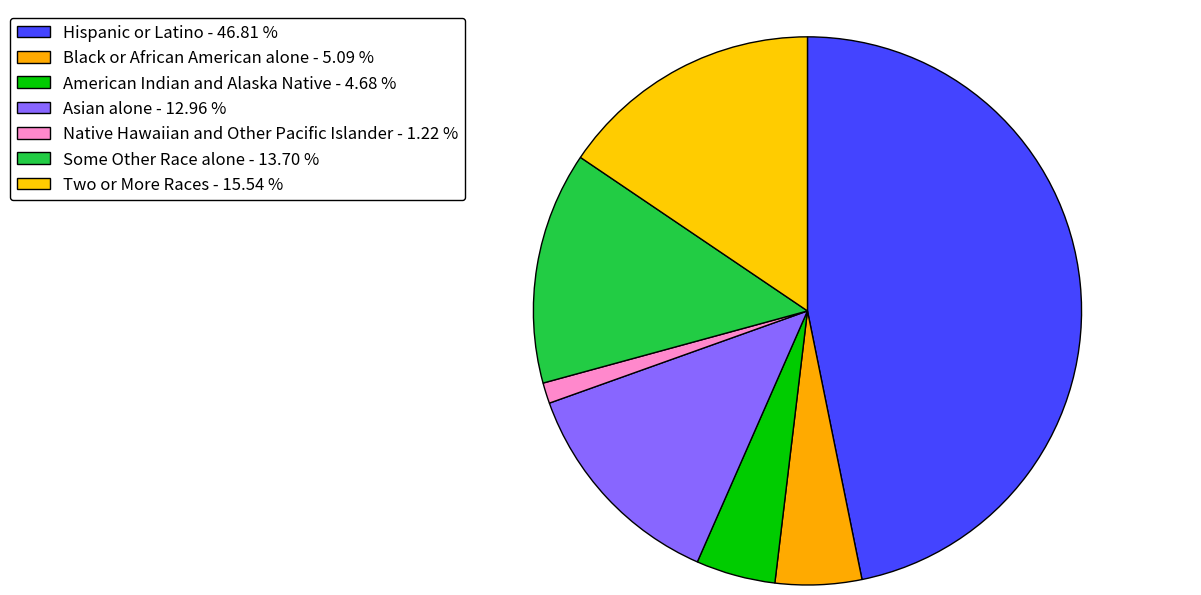

Is there a majority slice in this chart?

No